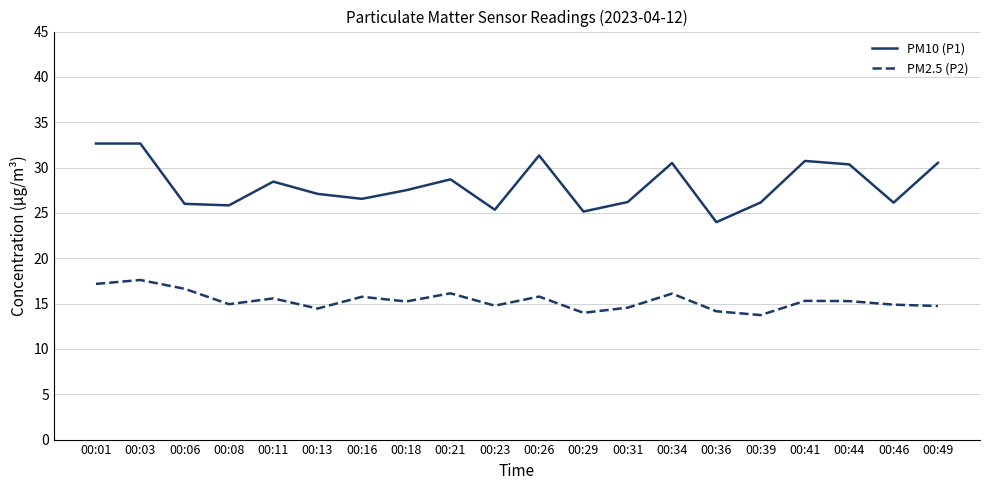

List the series in order of their peak value, highest first.

PM10 (P1), PM2.5 (P2)